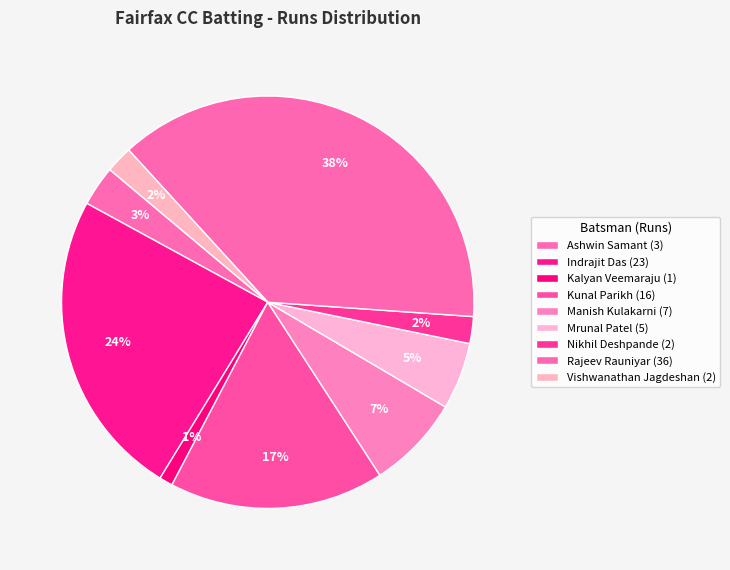

Is there any slice that represents more than half of the pie?

No